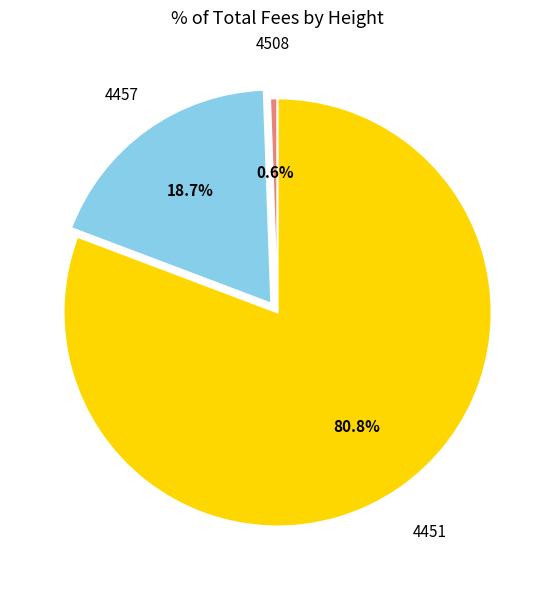

Do 4451 and 4457 together represent more than half of the pie?

Yes